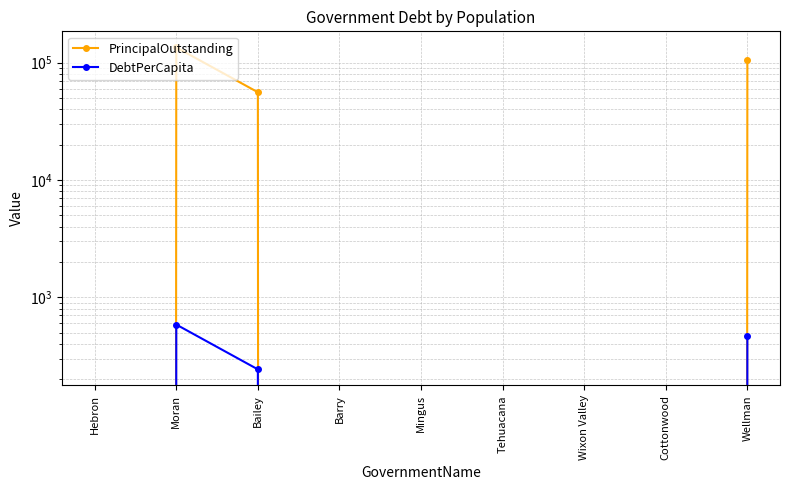

What is the average value of the DebtPerCapita series?

143.7